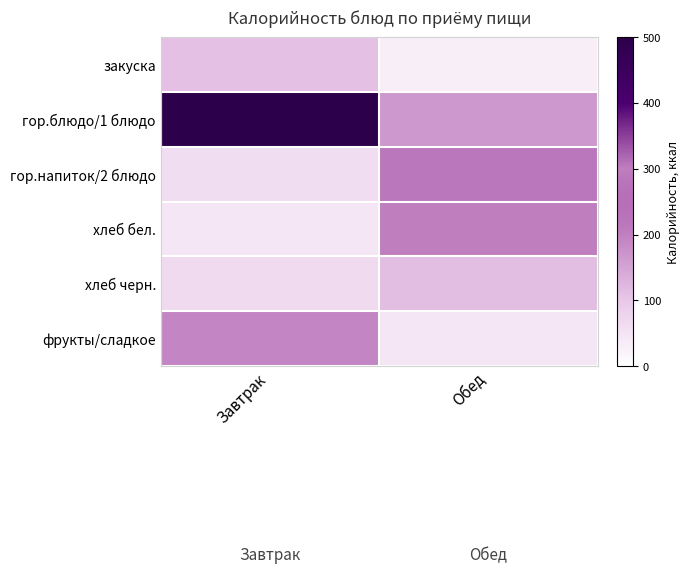

Reading left to right, transcribe all the data shown in this chart.

закуска: Завтрак=111.2	Обед=31.2
гор.блюдо/1 блюдо: Завтрак=500.0	Обед=167.2
гор.напиток/2 блюдо: Завтрак=62.0	Обед=284.8
хлеб бел.: Завтрак=46.6	Обед=202.2
хлеб черн.: Завтрак=67.3	Обед=114.6
фрукты/сладкое: Завтрак=192.0	Обед=46.6